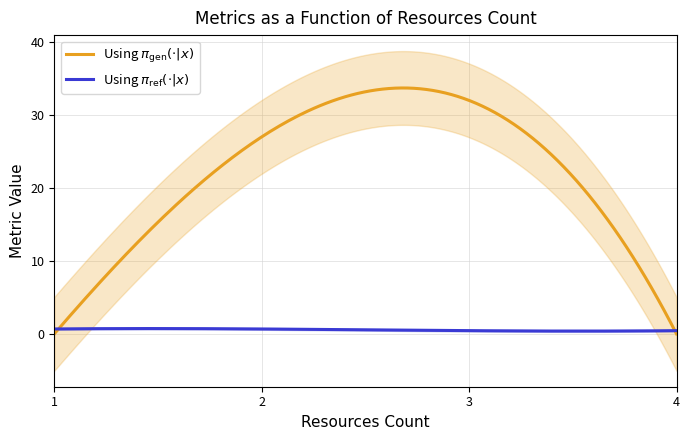

How many lines are shown in the chart?

5